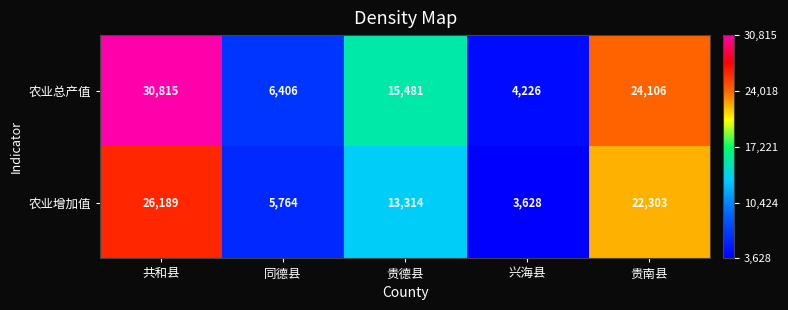

Where does the 农业增加值 series first go above 13314?

共和县